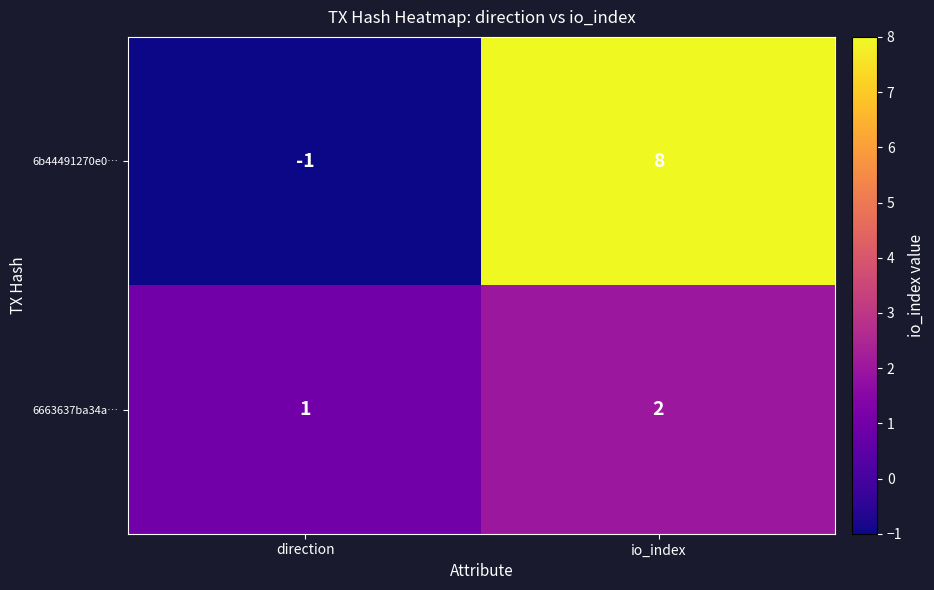

At which category is the sum across all series the highest?

io_index